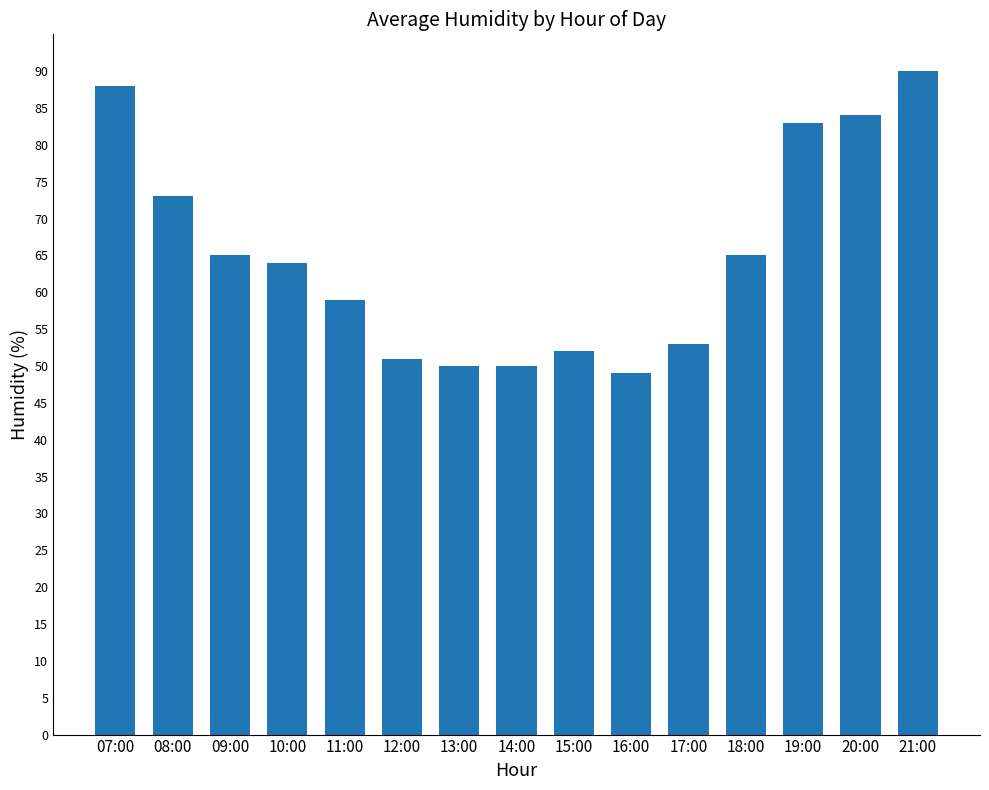

What is the difference between the maximum and minimum values?

41